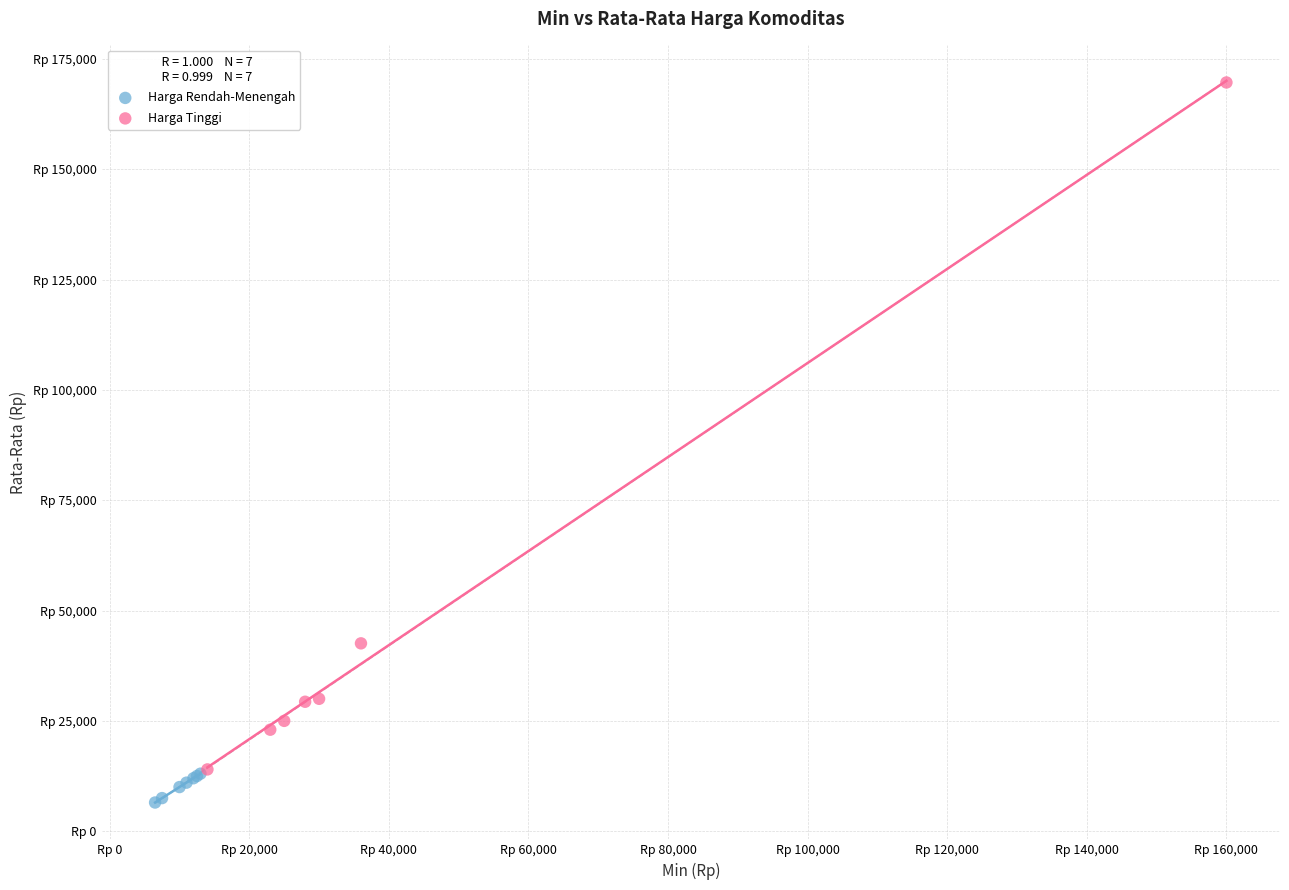

What are all the series names shown in the legend?

Harga Rendah-Menengah, Harga Tinggi